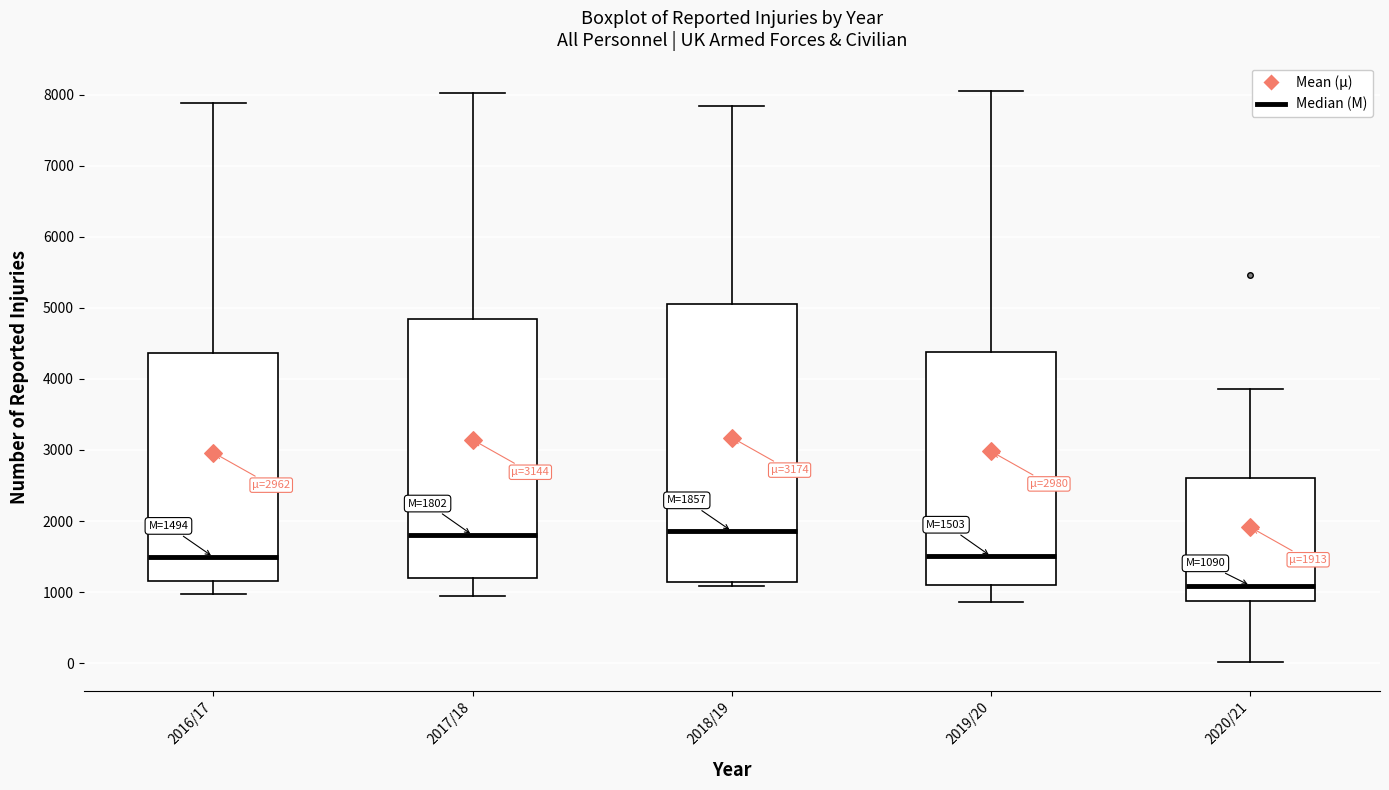

Comparing the boxes themselves (not the whiskers), which one is the tallest?

2018/19